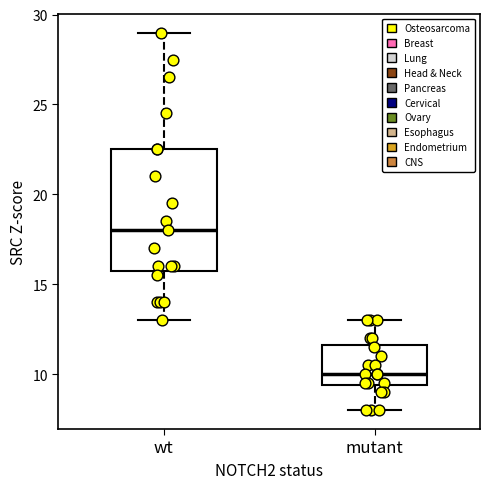

Which box is the tallest, from its lower edge to its upper edge?

wt